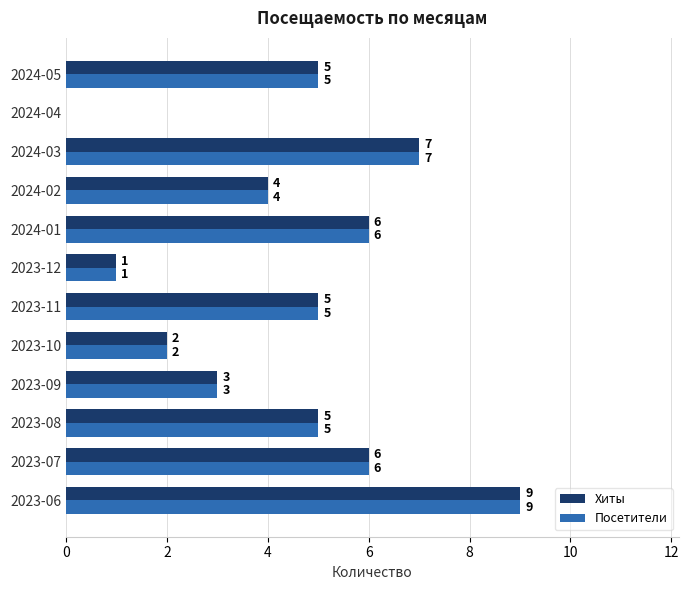

Which category has the highest value across all series?

2023-06